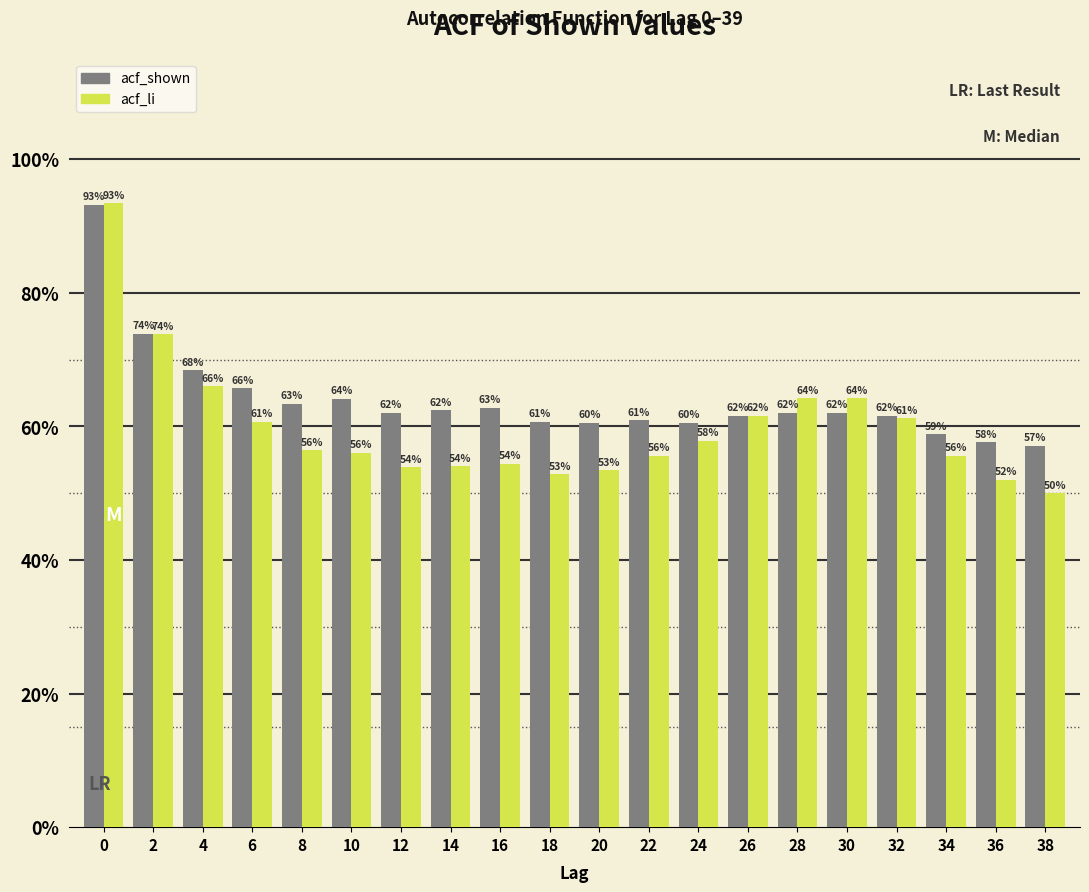

What are all the series names shown in the legend?

acf_shown, acf_li